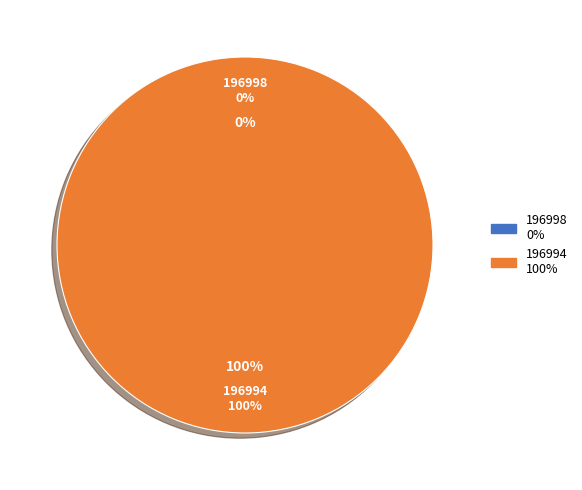

How many segments does this pie chart have?

2